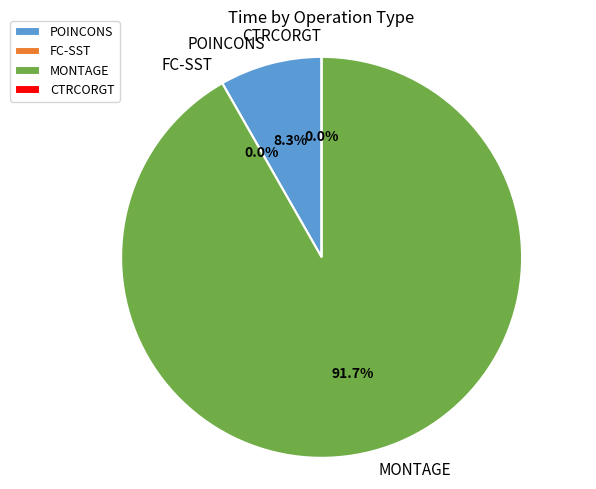

Rank the categories by value from lowest to highest.

FC-SST, CTRCORGT, POINCONS, MONTAGE